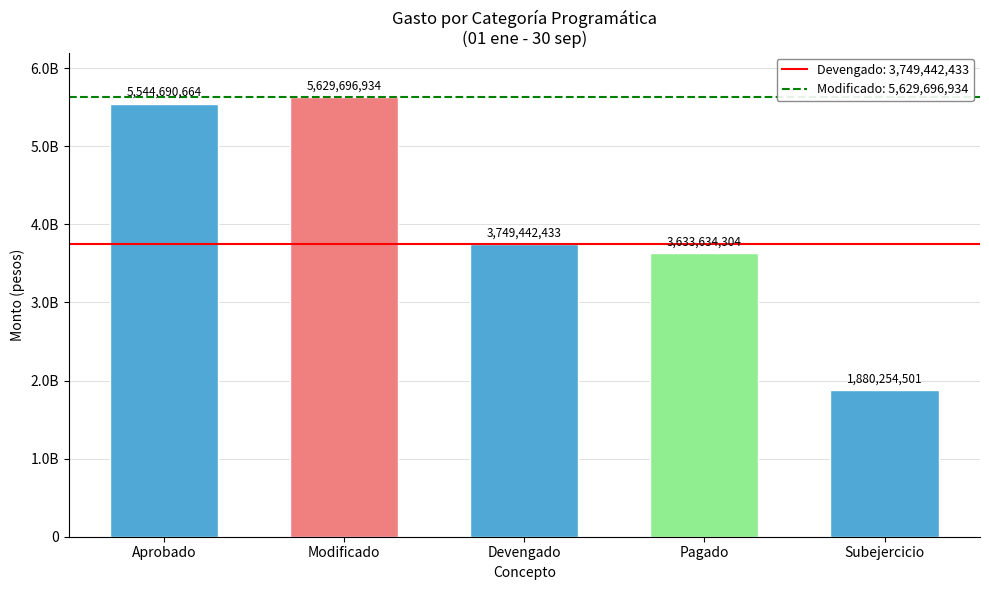

True or false: the data shows 841787172 at Devengado.

False